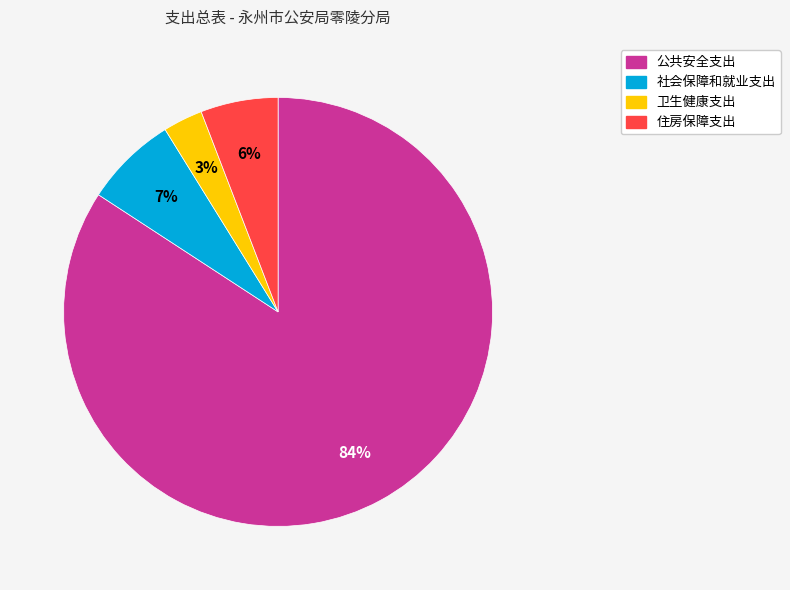

Which slice is the largest?

公共安全支出